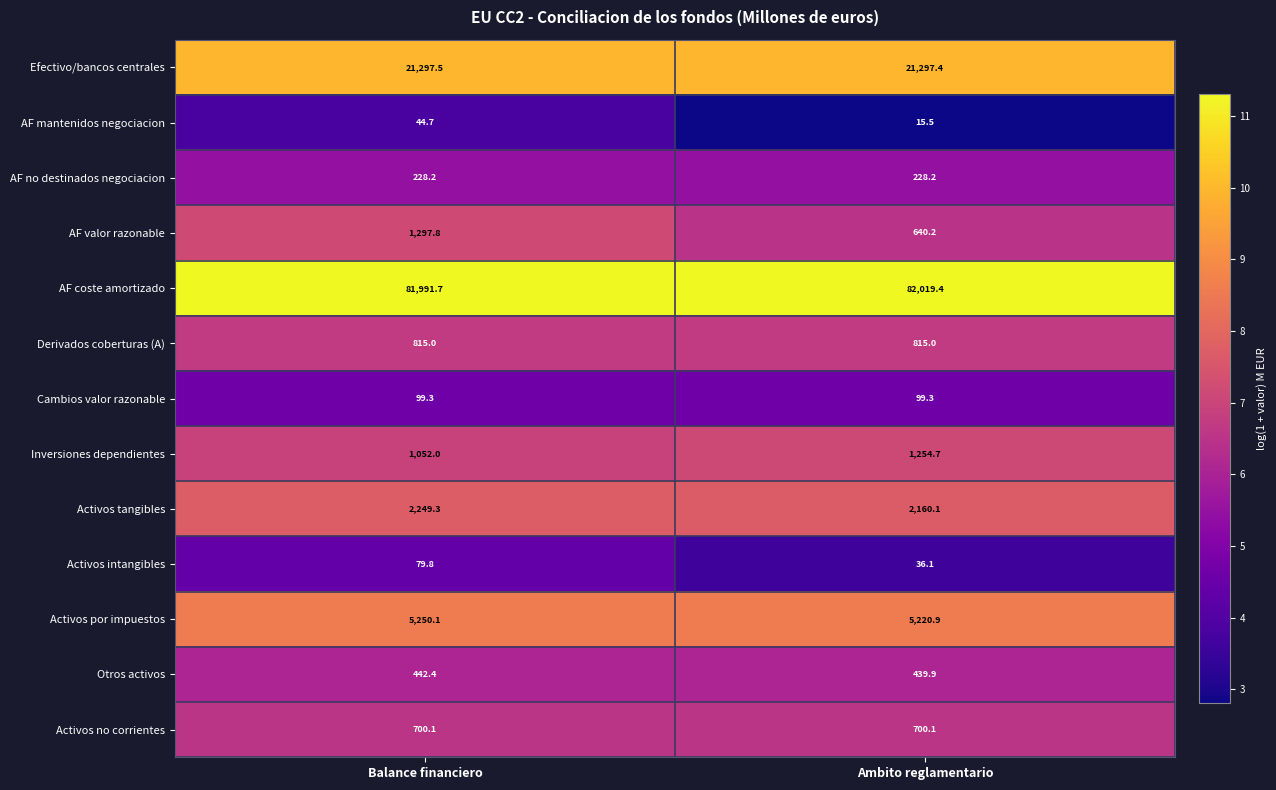

At which label is Otros activos closest to 441?

Ambito reglamentario